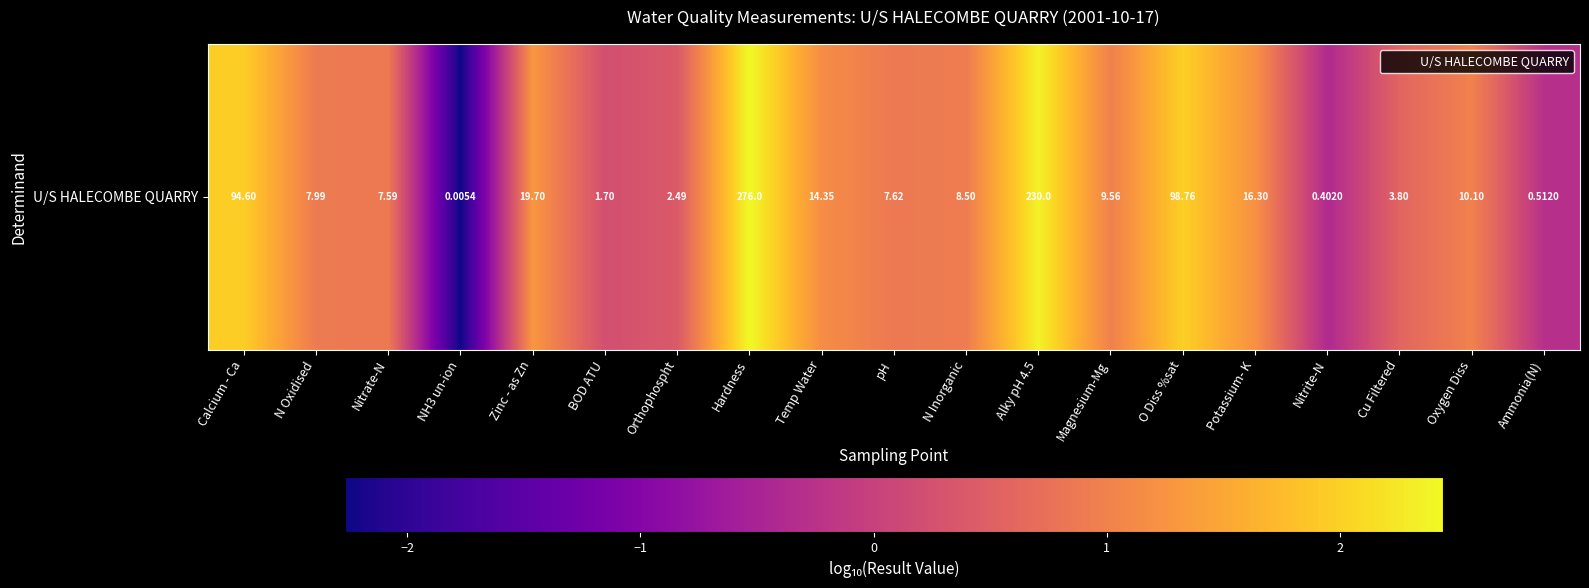

The value at BOD ATU is 0.2. True or false?

True